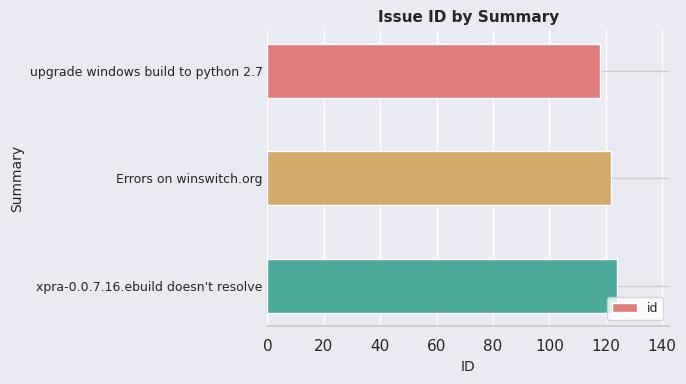

What is the label of the 3rd bar from the top?

xpra-0.0.7.16.ebuild doesn't resolve